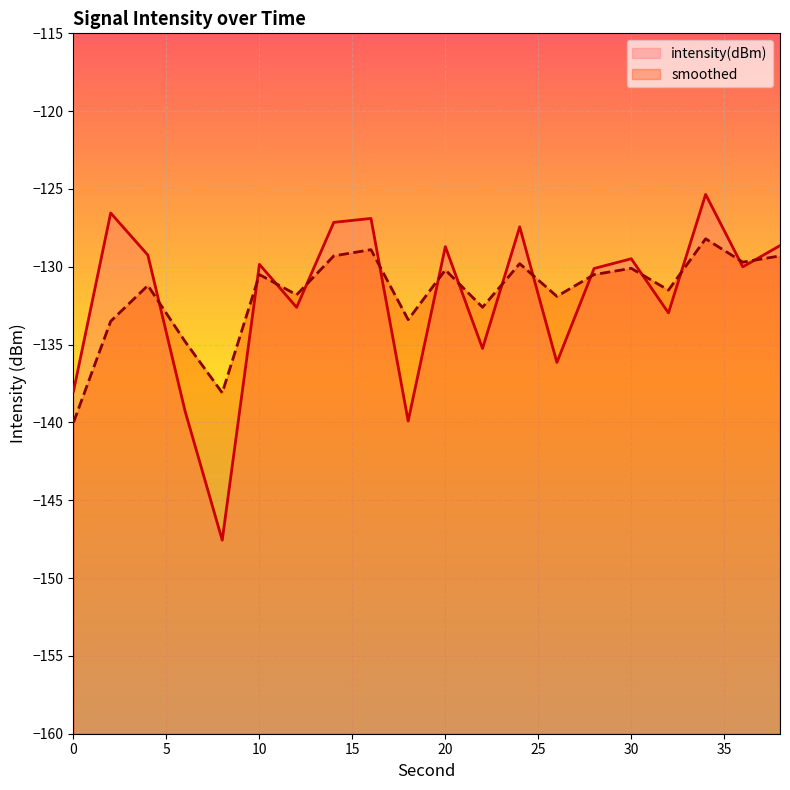

What is the difference between the second highest and minimum values in the intensity(dBm) series?

21.0